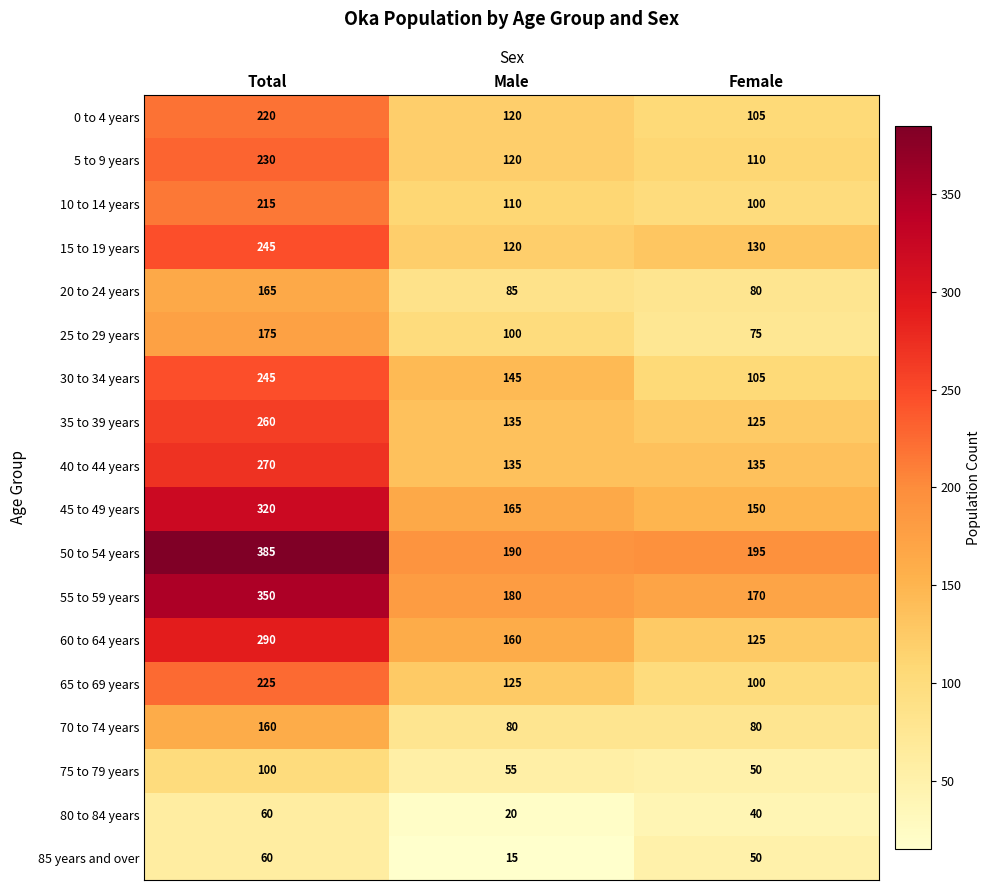

What is the spread (max minus min) of values at Female?

155